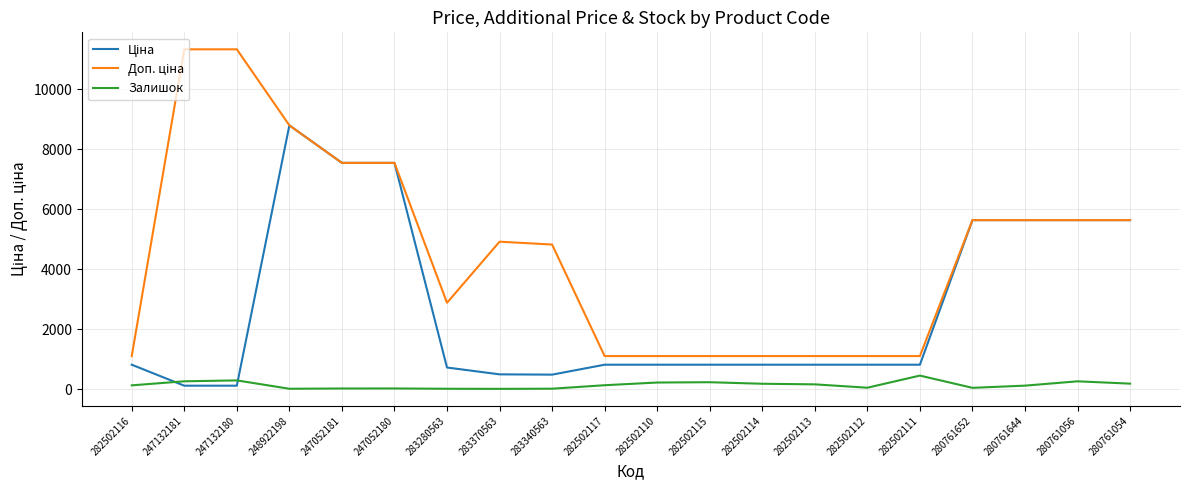

At which category is the sum across all series the highest?

248922198